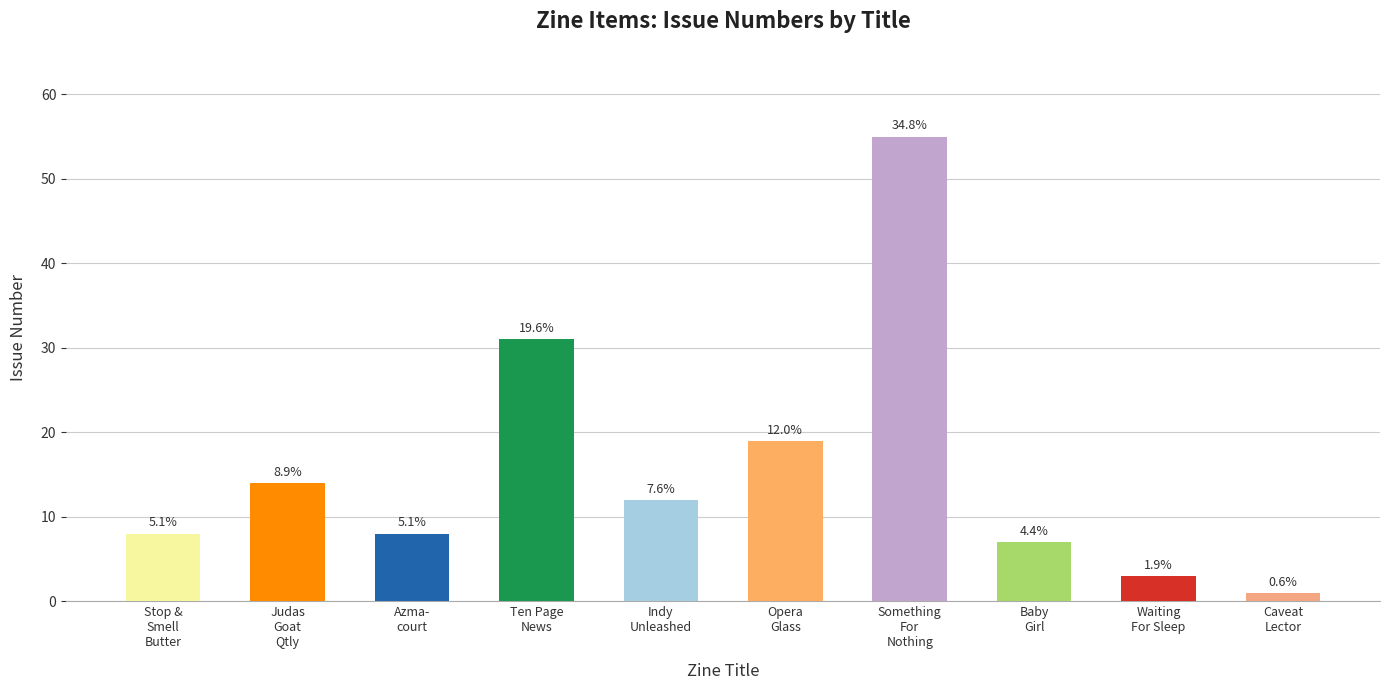

Read the value at Baby
Girl, to the nearest 5.

5